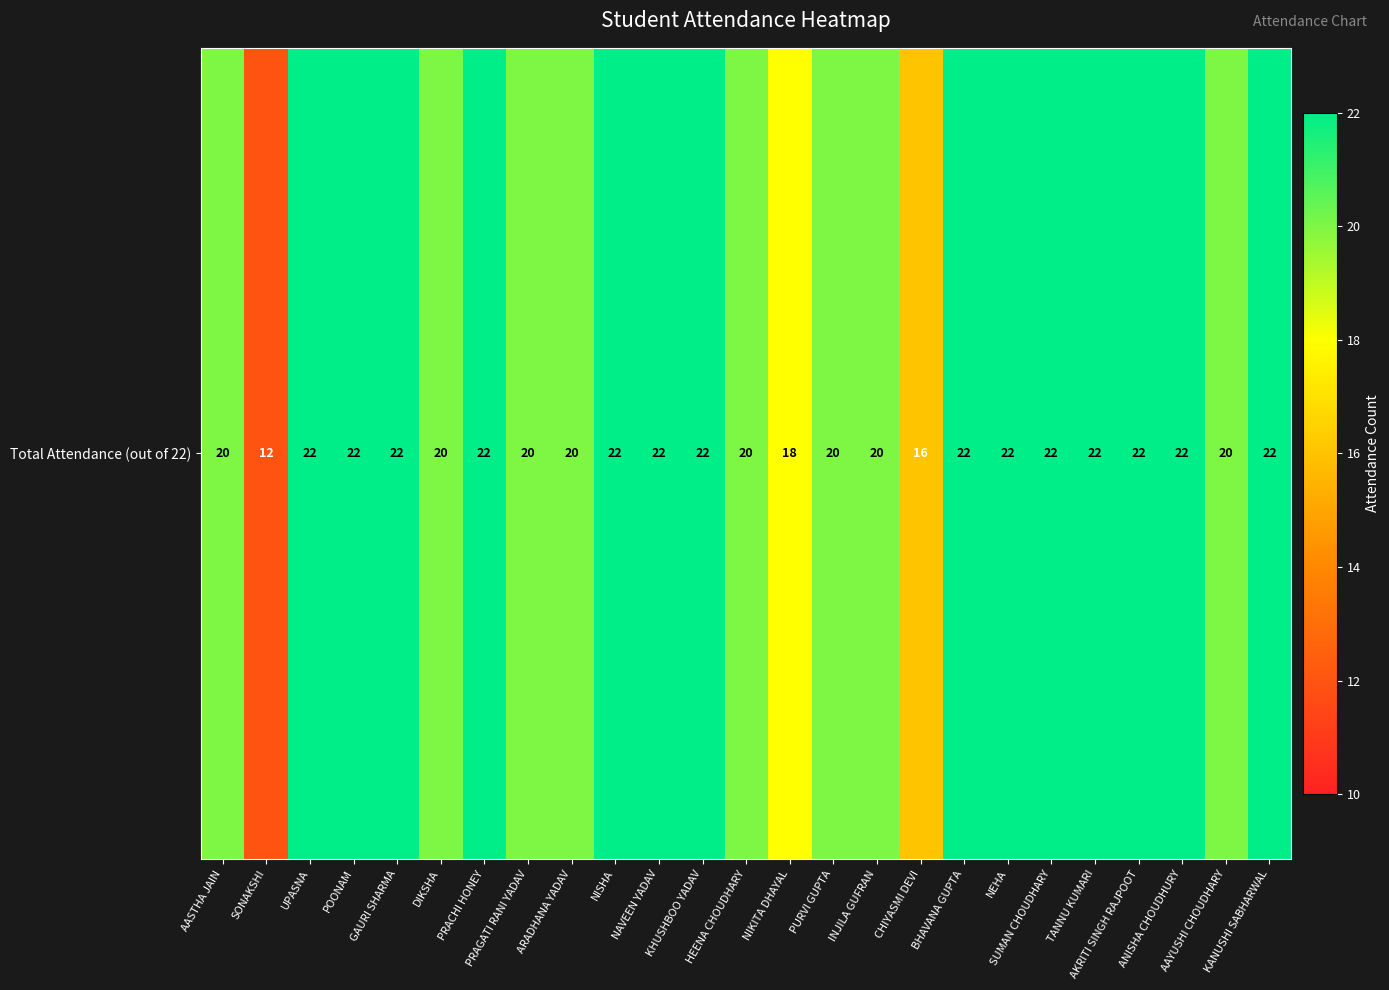

What is the ratio of the value at GAURI SHARMA to the value at DIKSHA?

1.1